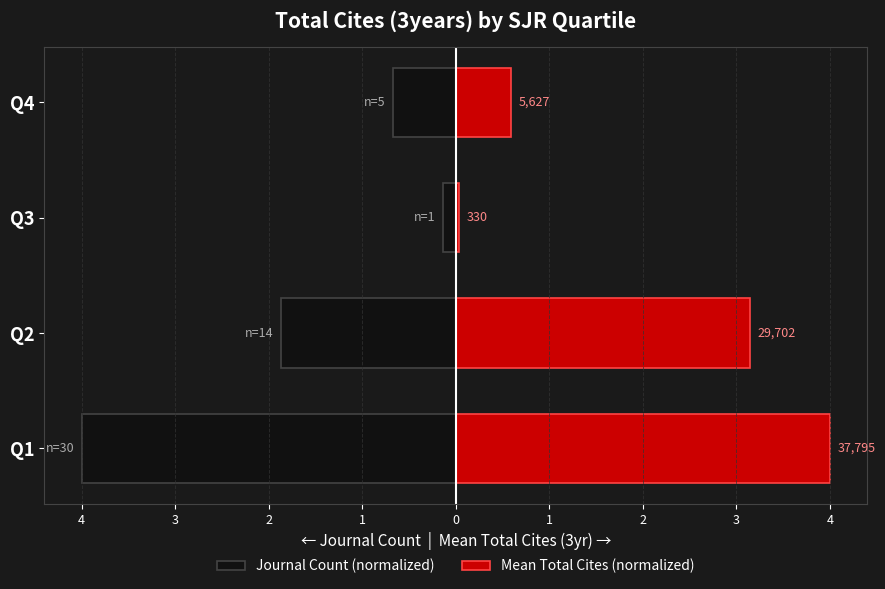

What is the difference between the maximum and minimum values in the Journal Count (normalized) series?

3.9